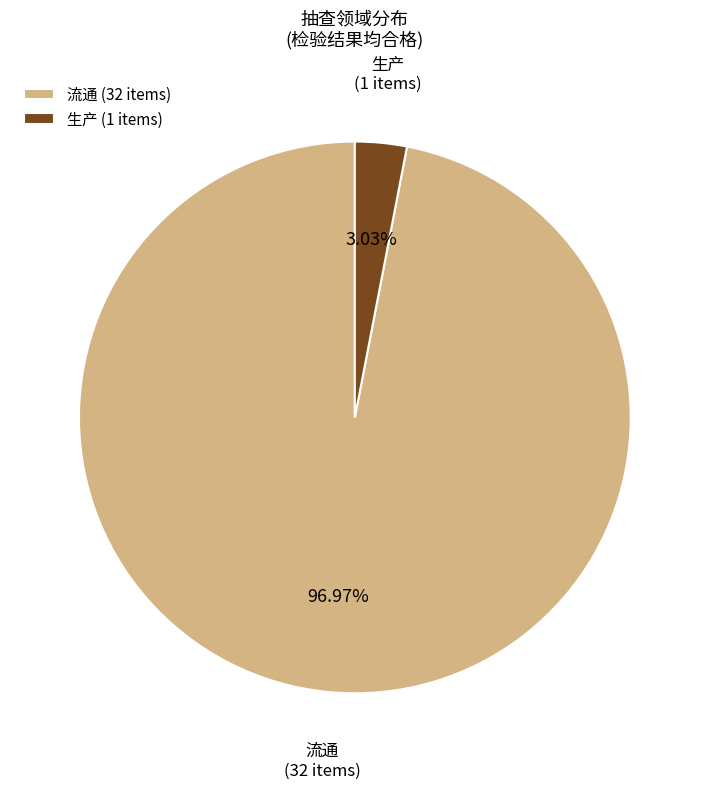

Rank the categories by value from lowest to highest.

生产, 流通